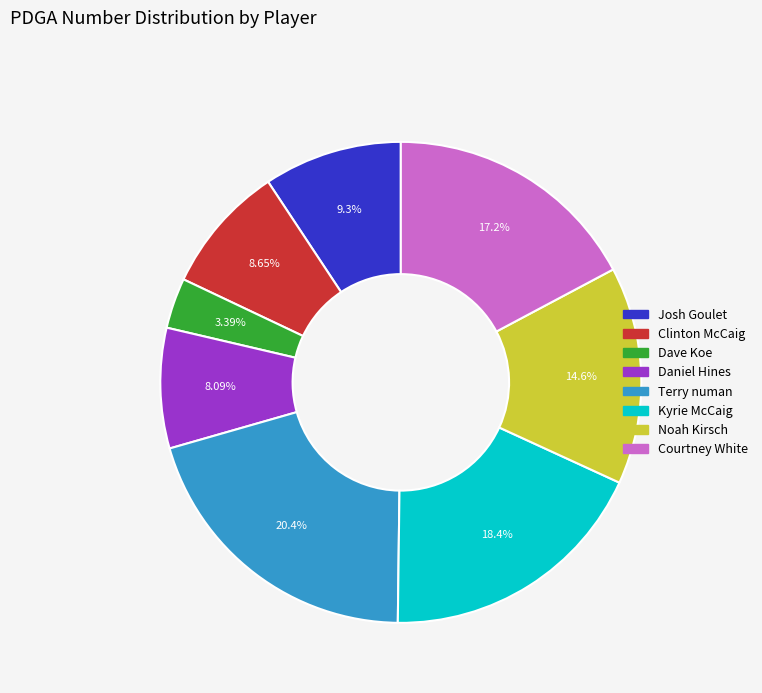

To the nearest percent, what percentage of the pie is Kyrie McCaig?

18%